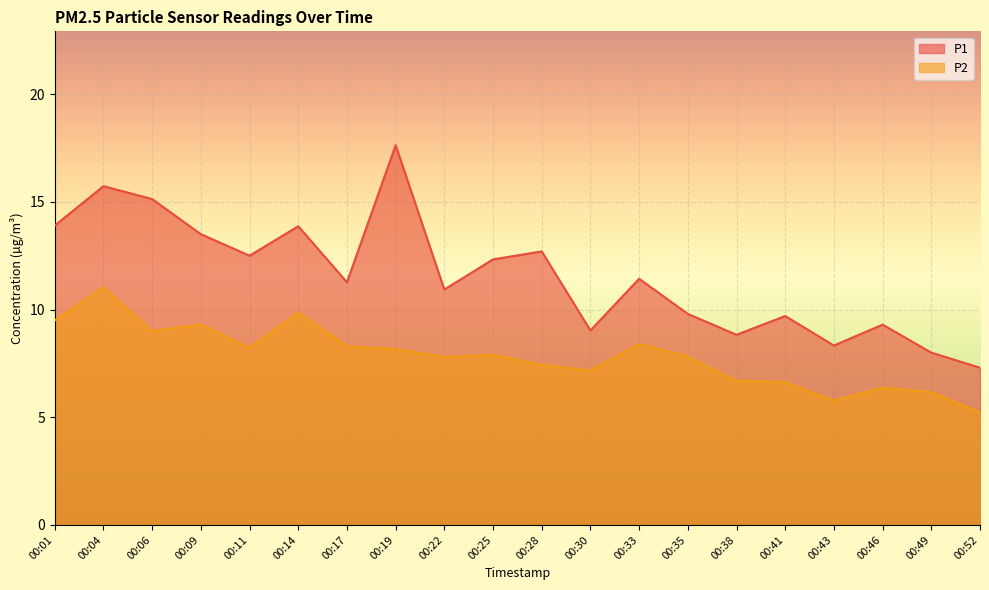

Which has a higher value, 00:30 or 00:41?

00:41